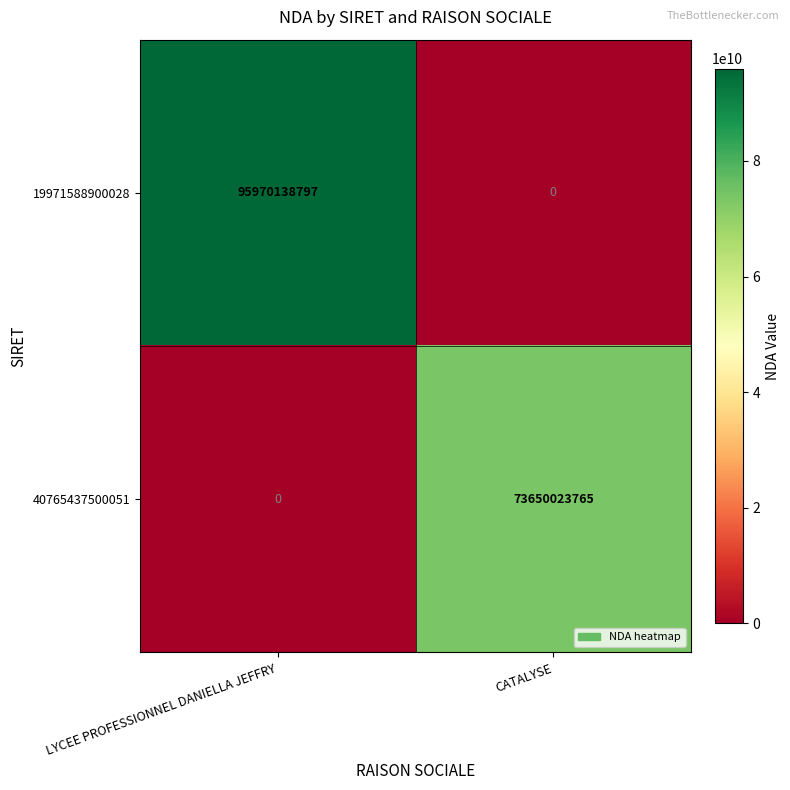

Is it true that 19971588900028 equals 30392577167 at CATALYSE?

False